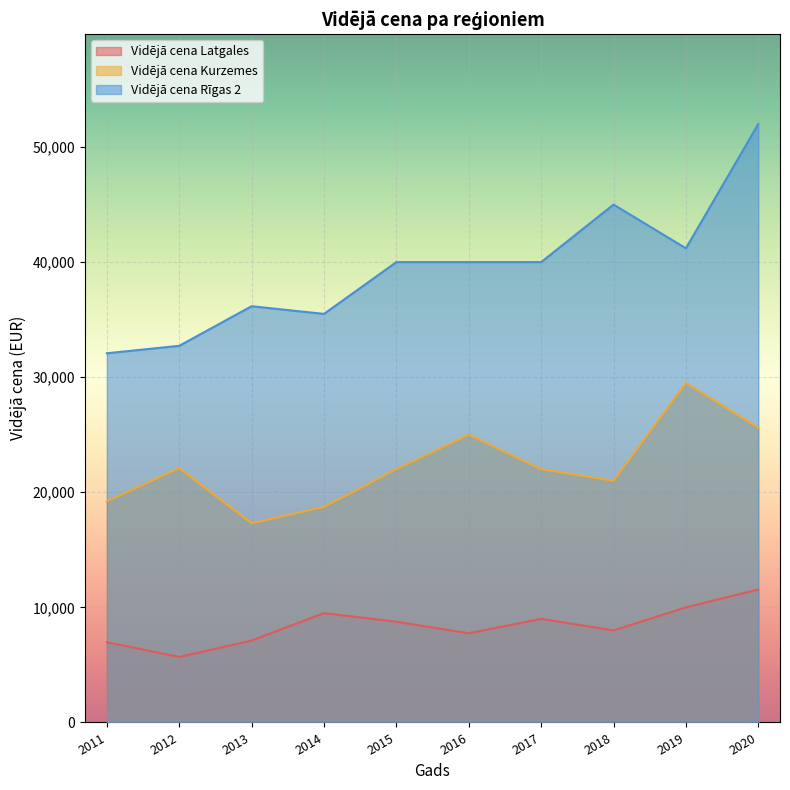

Reading left to right, extract all data points from this chart.

Vidējā cena Latgales: 2011=6972	2012=5691	2013=7114	2014=9500	2015=8750	2016=7750	2017=9000	2018=8000	2019=10000	2020=11550
Vidējā cena Kurzemes: 2011=19209	2012=22094	2013=17304	2014=18729	2015=22000	2016=25000	2017=22000	2018=21000	2019=29500	2020=25600
Vidējā cena Rīgas 2: 2011=32081	2012=32726	2013=36168	2014=35500	2015=40000	2016=40000	2017=40000	2018=45000	2019=41200	2020=52000